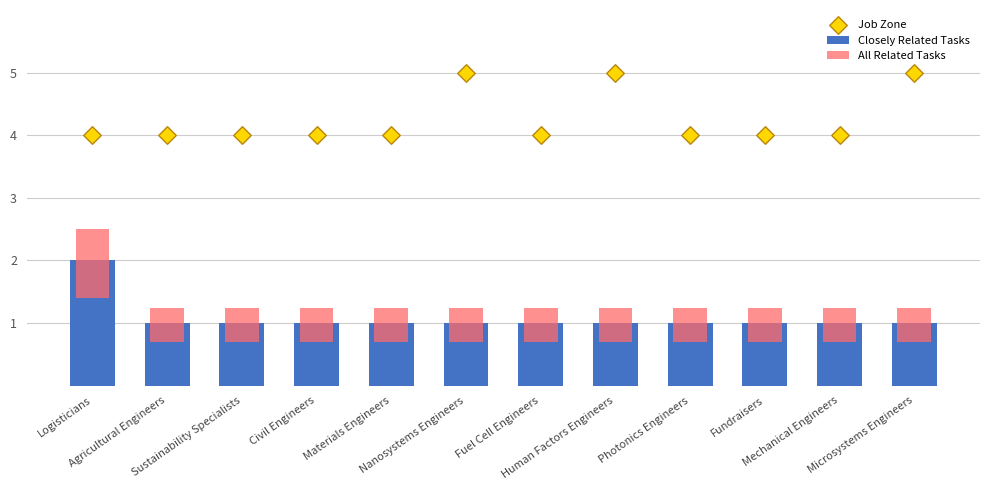

Which series contains the highest Y value?

Job Zone